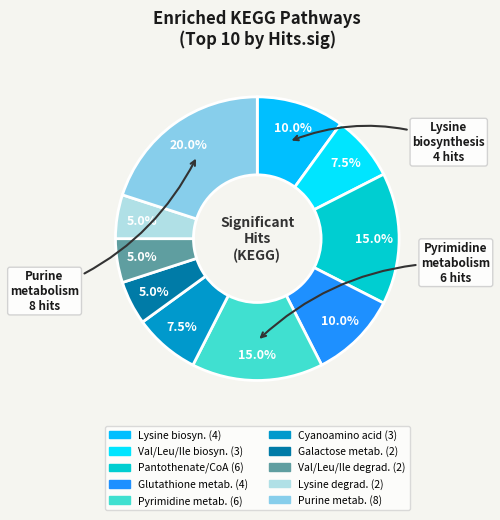

To the nearest percent, what is the average slice percentage?

10%